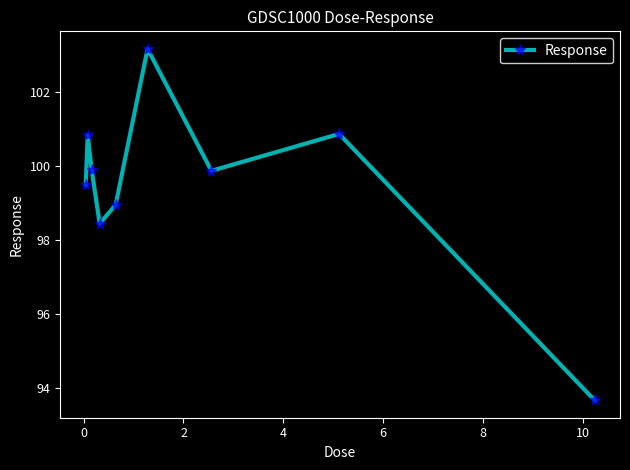

What is the average value?

99.5